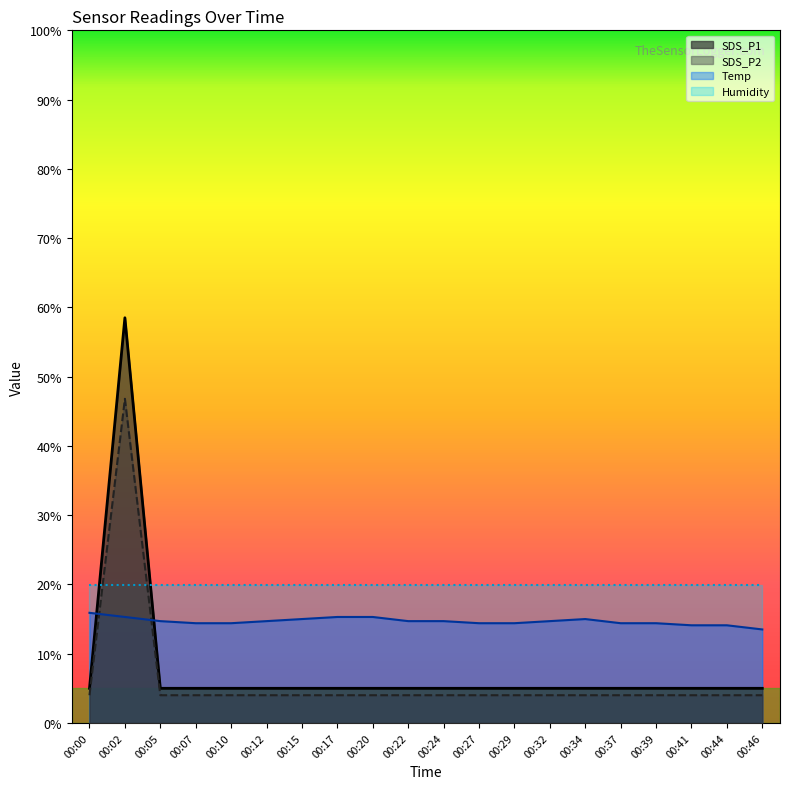

What is the maximum value shown in the chart?

58.5